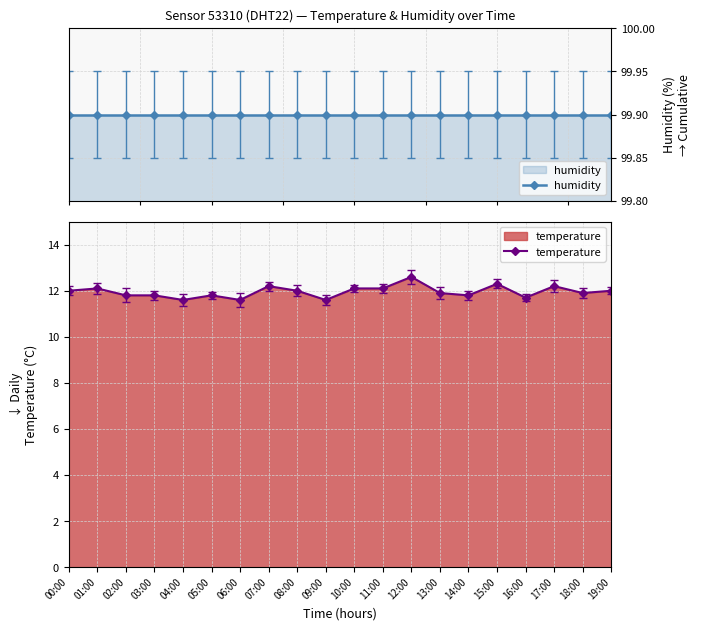

True or false: temperature and humidity cross at least once.

False